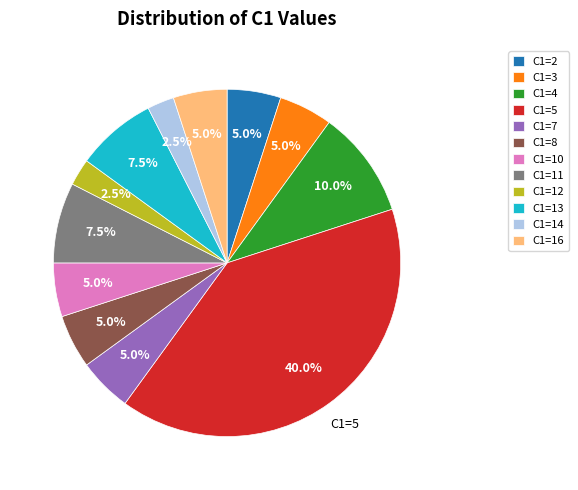

What percentage is NOT represented by C1=7?

95.0%